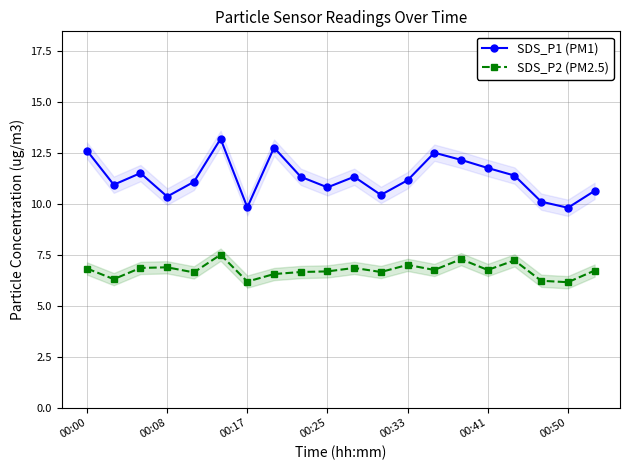

Is it true that SDS_P1 (PM1) equals 18.4 at 8?

False